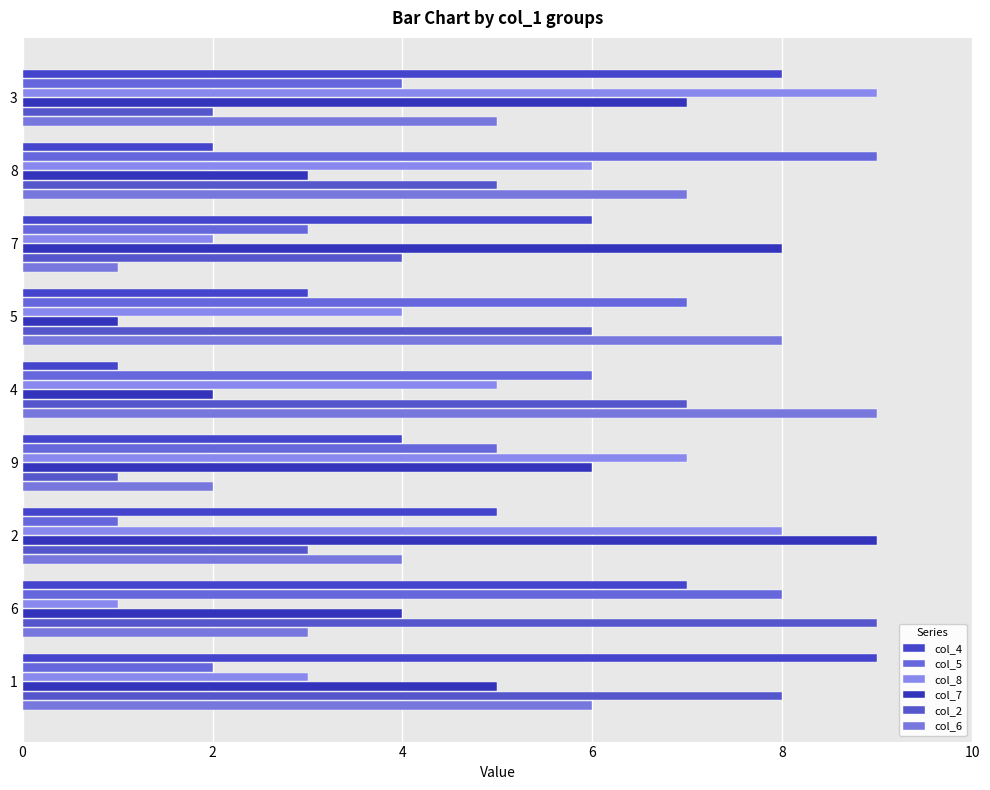

What is the difference between the maximum and minimum values in the col_4 series?

8